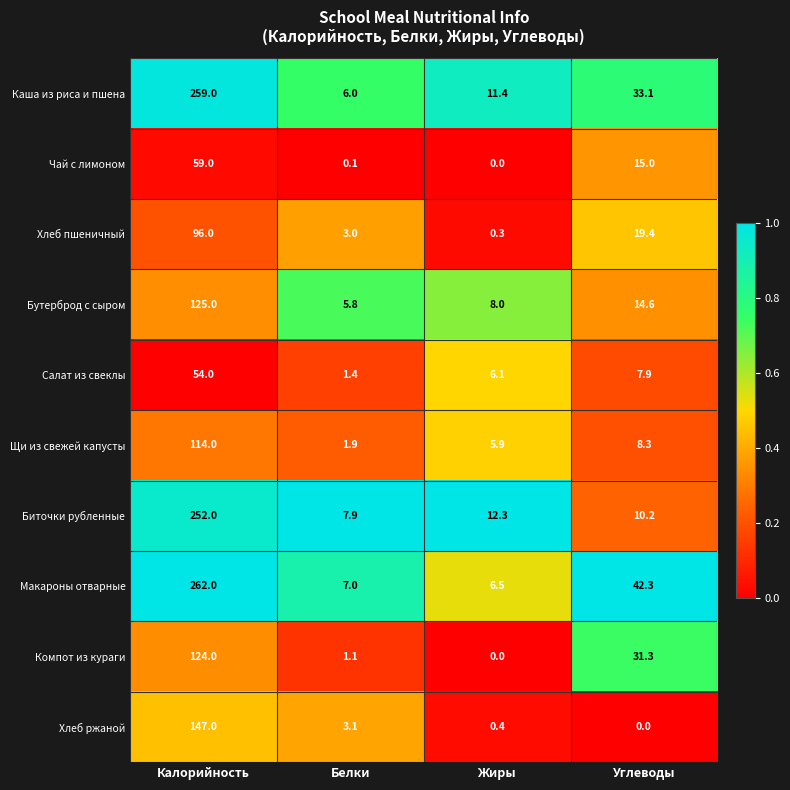

Read the Биточки рубленные value at Калорийность.

252.0